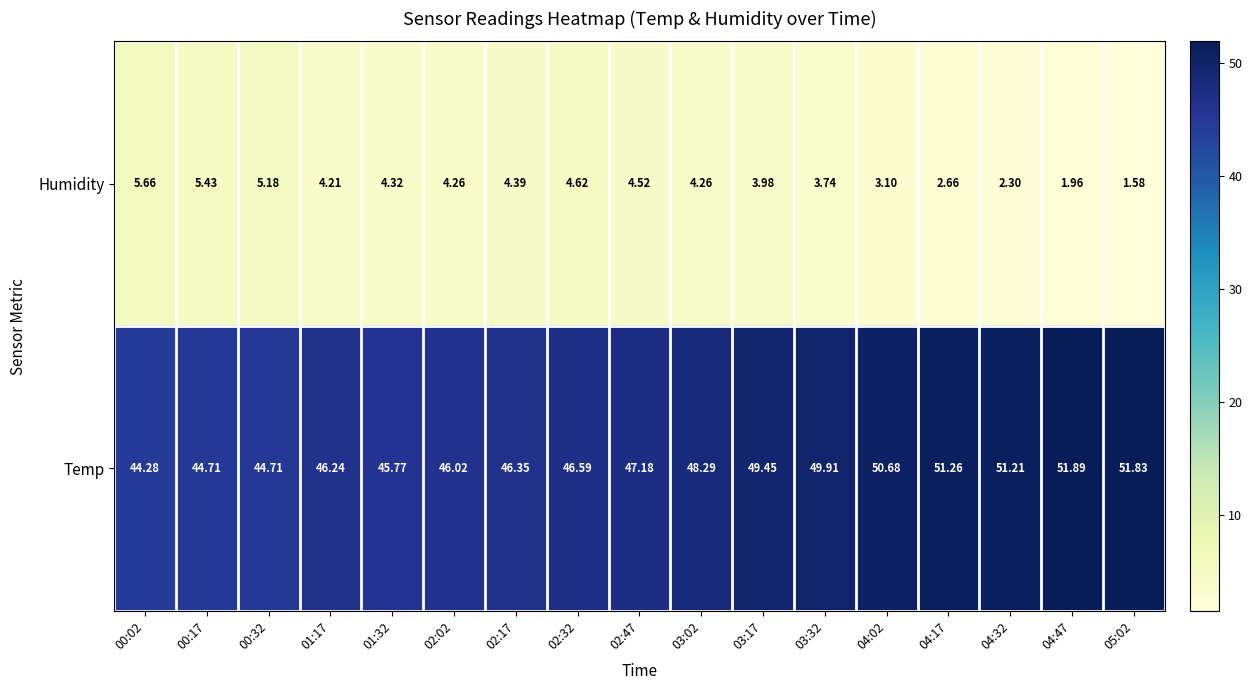

How many data points does each series have?

17